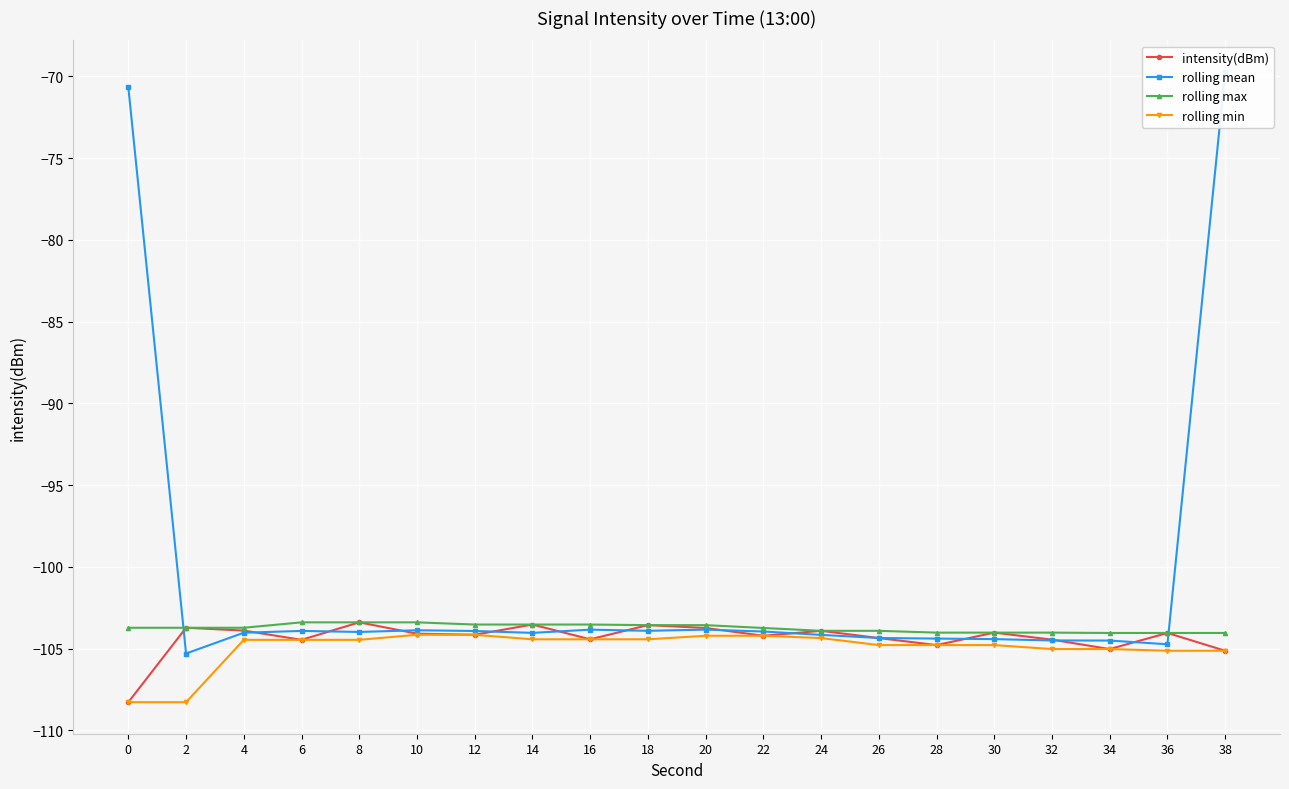

True or false: intensity(dBm) has more than 2 points higher than both neighbors.

True